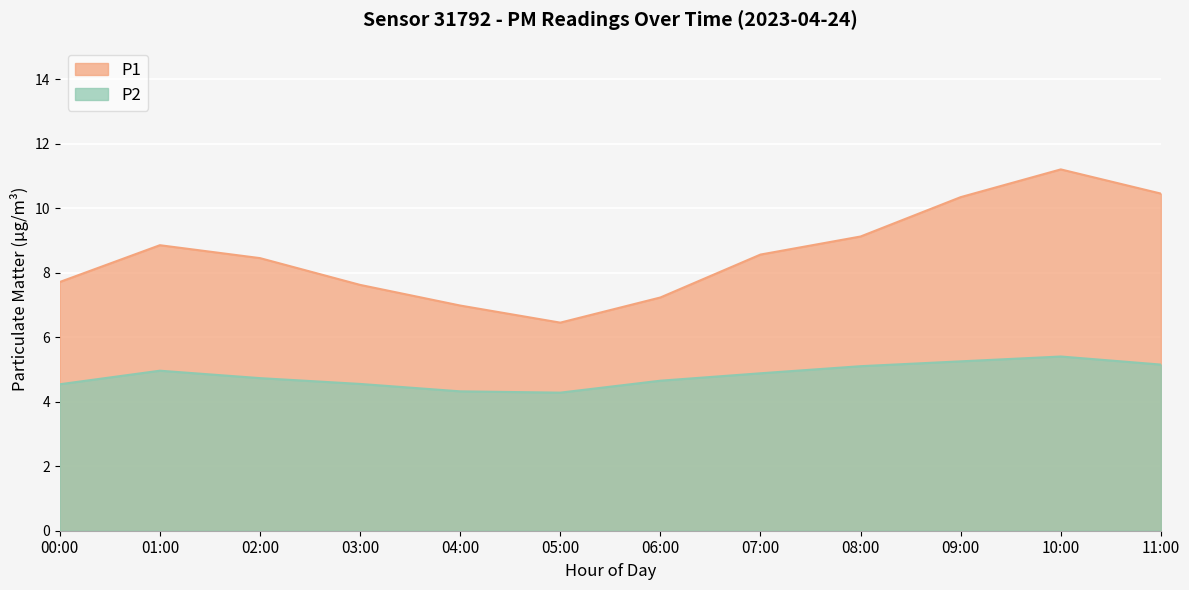

What is the label of the 7th point from the right?

05:00